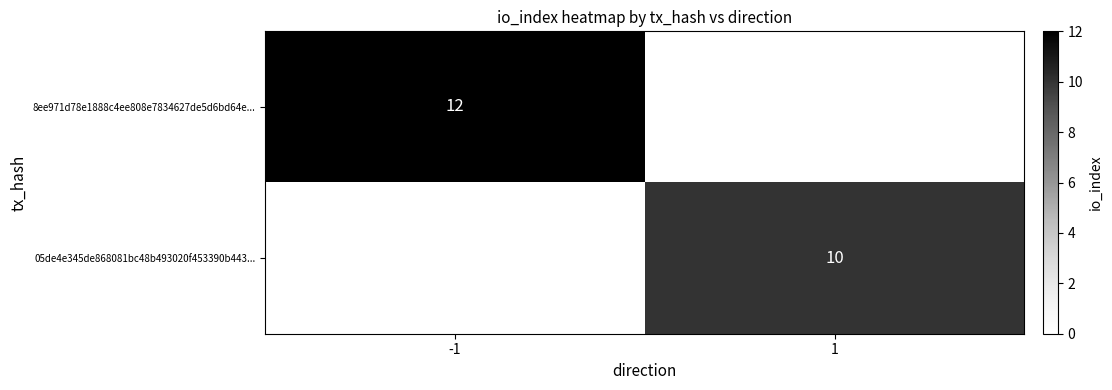

Between -1 and 1, which is larger?

-1